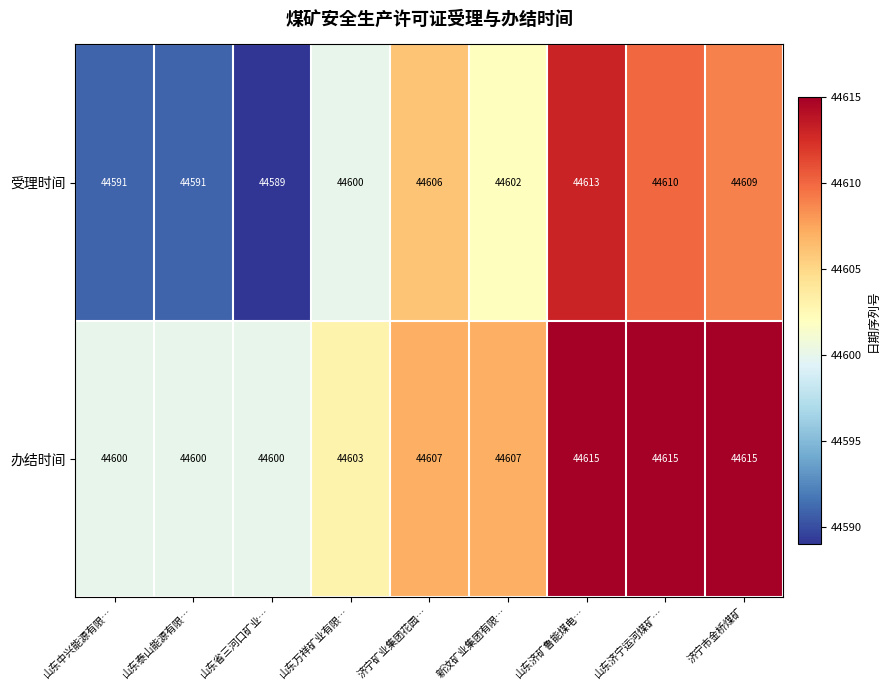

How many categories are shown in the chart?

9